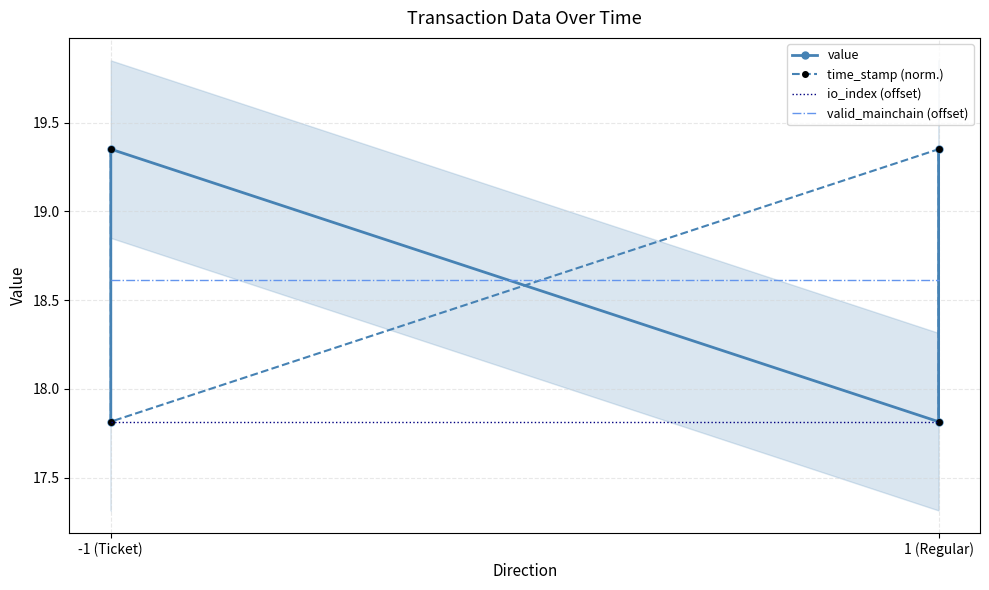

What is the difference between the highest and lowest values at 1 (Regular)?

1.5